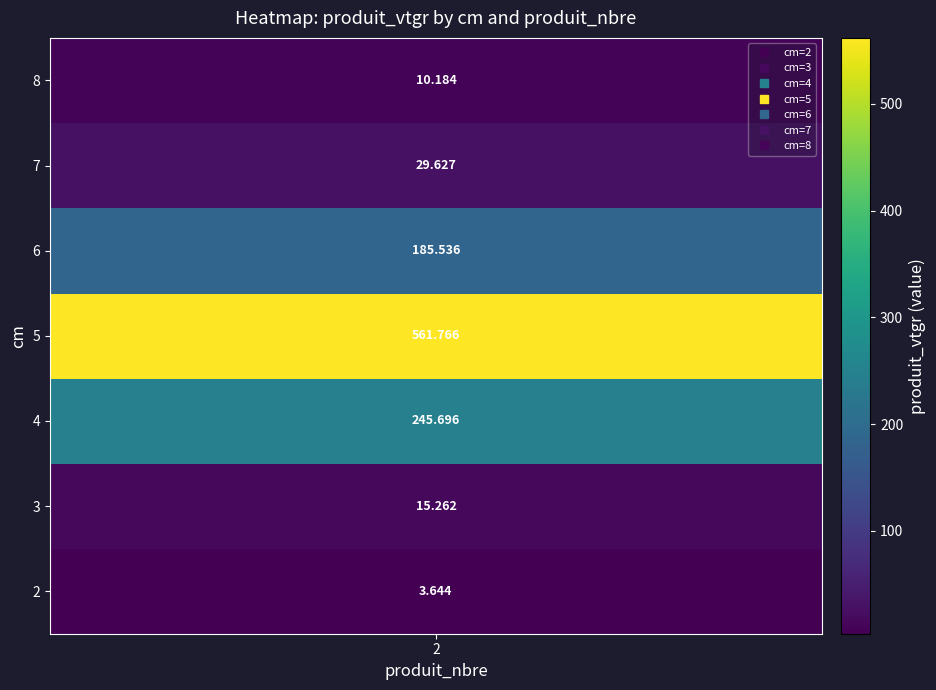

Rank the categories by value from highest to lowest.

5, 4, 6, 7, 3, 8, 2